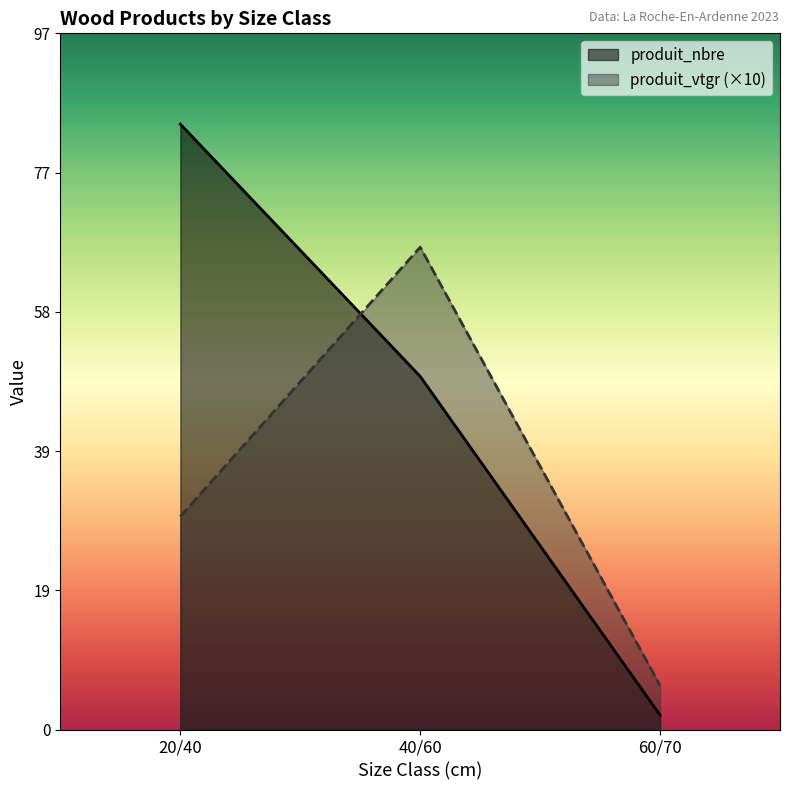

Rank the series at 20/40 from lowest to highest value.

produit_vtgr (×10), produit_nbre